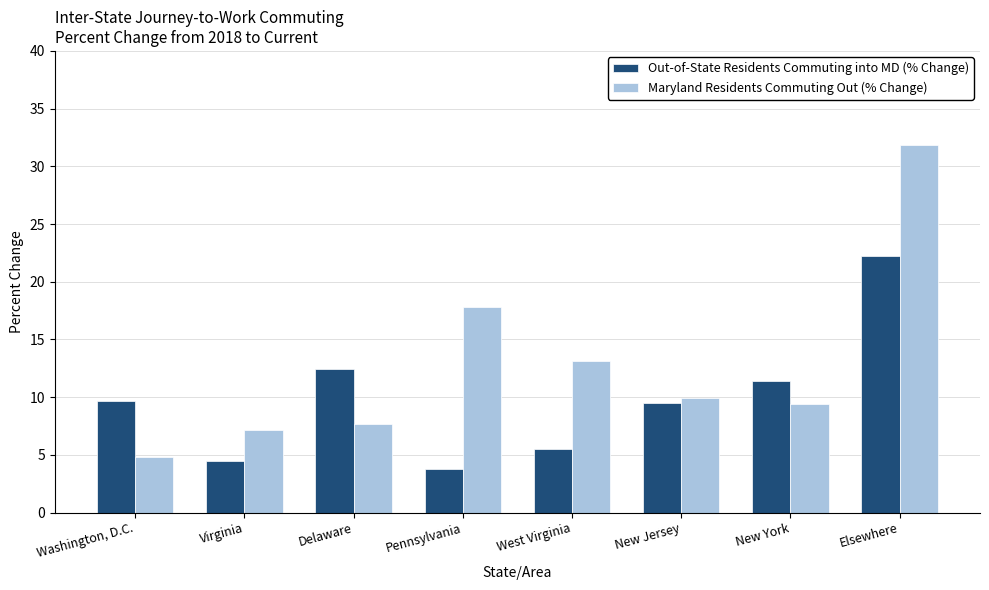

List the labels in order of Maryland Residents Commuting Out (% Change) value, largest first.

Elsewhere, Pennsylvania, West Virginia, New Jersey, New York, Delaware, Virginia, Washington, D.C.